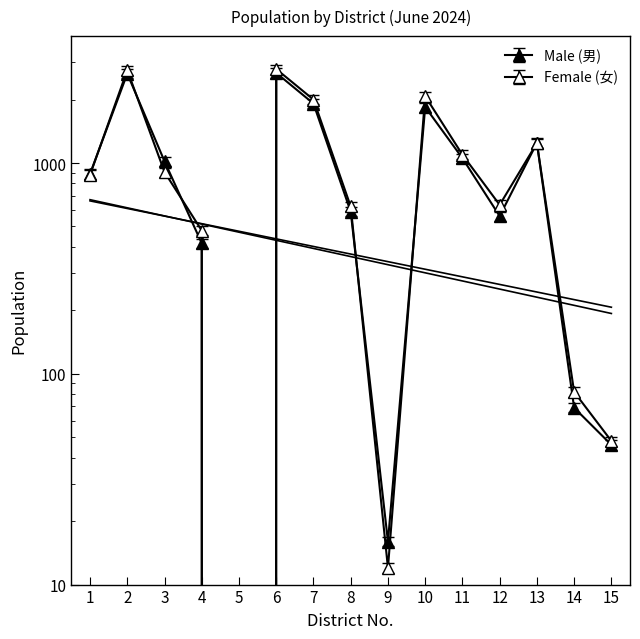

Reading left to right, extract all data points from this chart.

Male (男): 1=888	2=2655	3=1019	4=416	5=0	6=2676	7=1914	8=587	9=16	10=1844	11=1054	12=560	13=1246	14=69	15=46
Female (女): 1=879	2=2757	3=906	4=478	5=0	6=2791	7=1999	8=622	9=12	10=2075	11=1095	12=633	13=1243	14=82	15=48